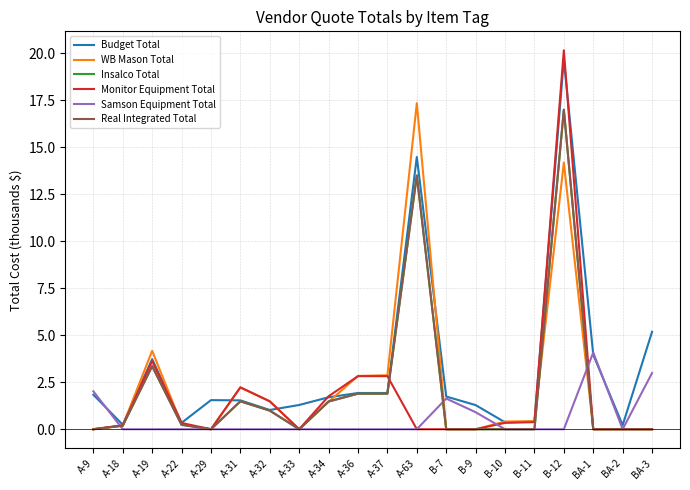

At how many categories does at least one series exceed 17?

2